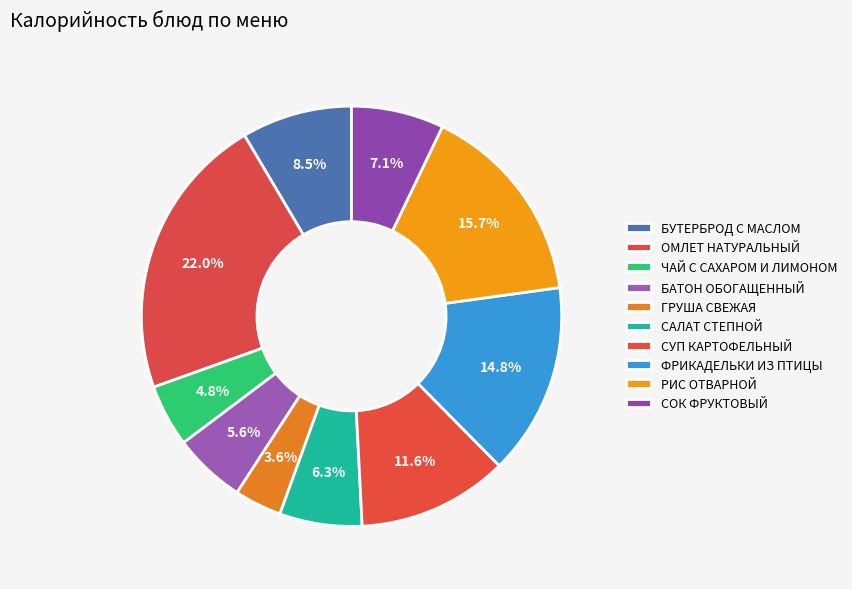

Which slice is the smallest?

ГРУША СВЕЖАЯ